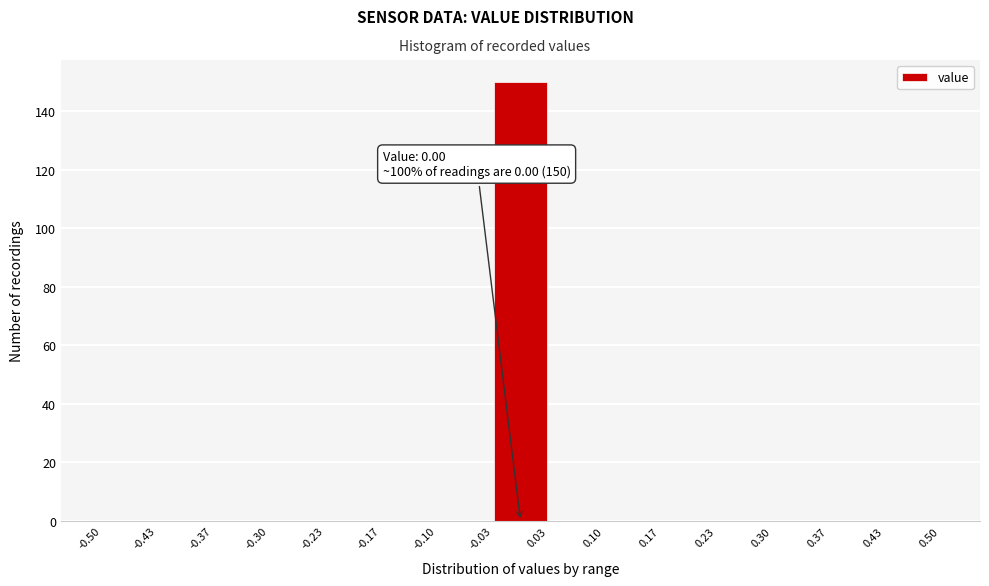

Which range on the x-axis has the tallest bar?

-0.03 to 0.03